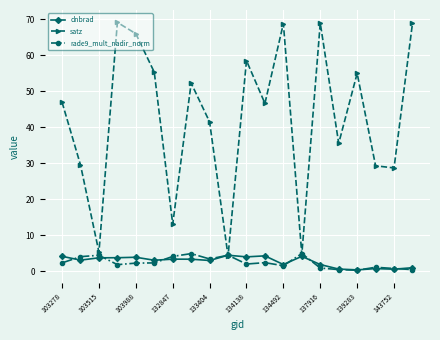

What is the smallest value displayed?

0.3